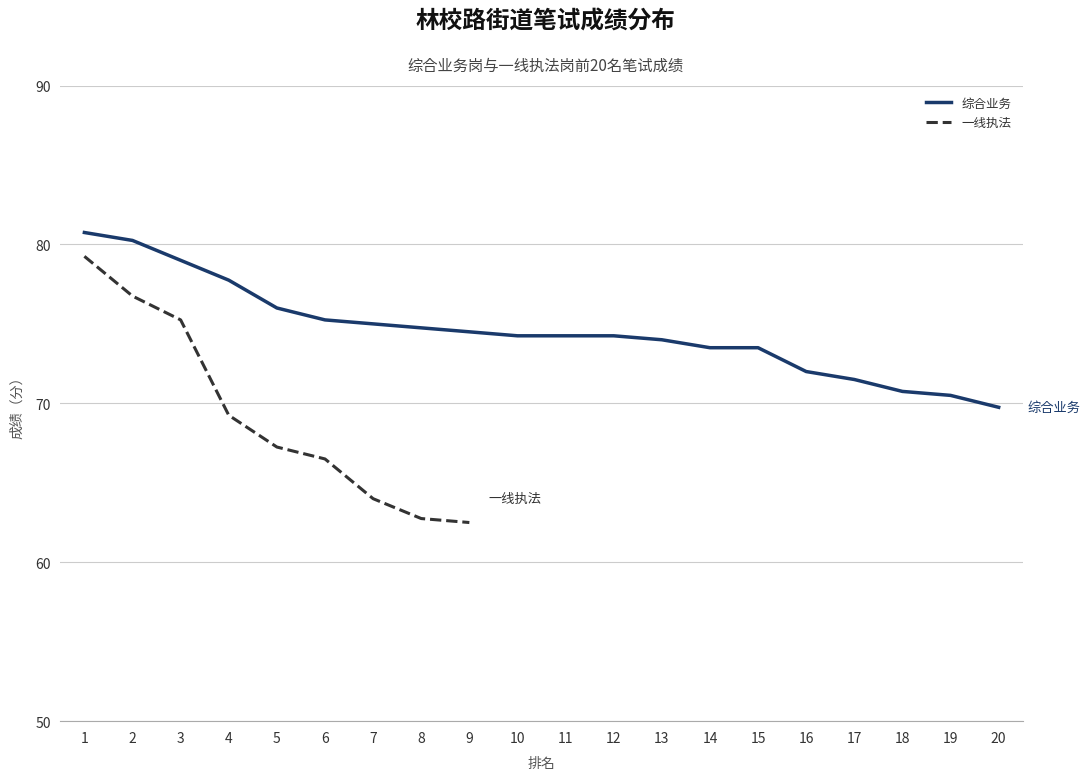

What is the sum of all values?

1491.5